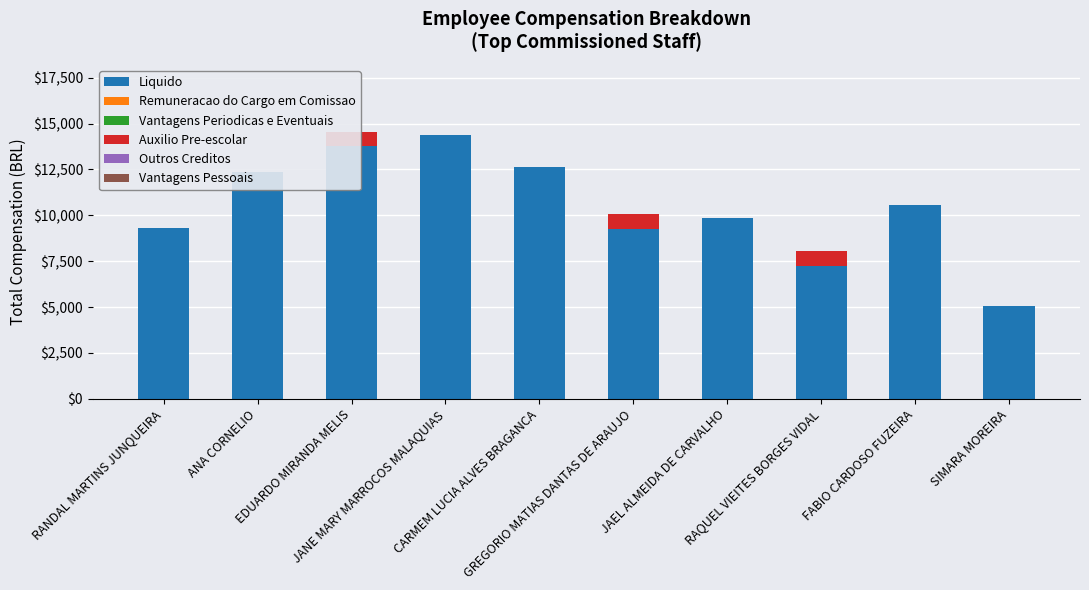

True or false: Liquido has a value of 5494.5 at EDUARDO MIRANDA MELIS.

False